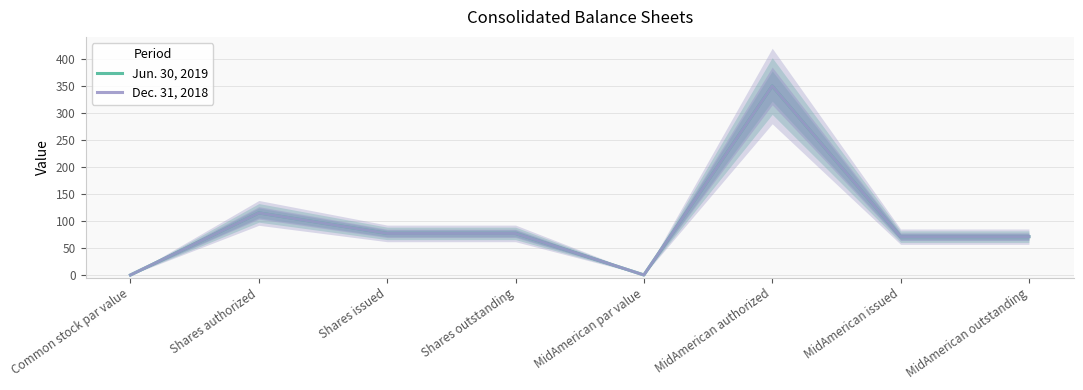

How many data points in Jun. 30, 2019 are above 77?

2